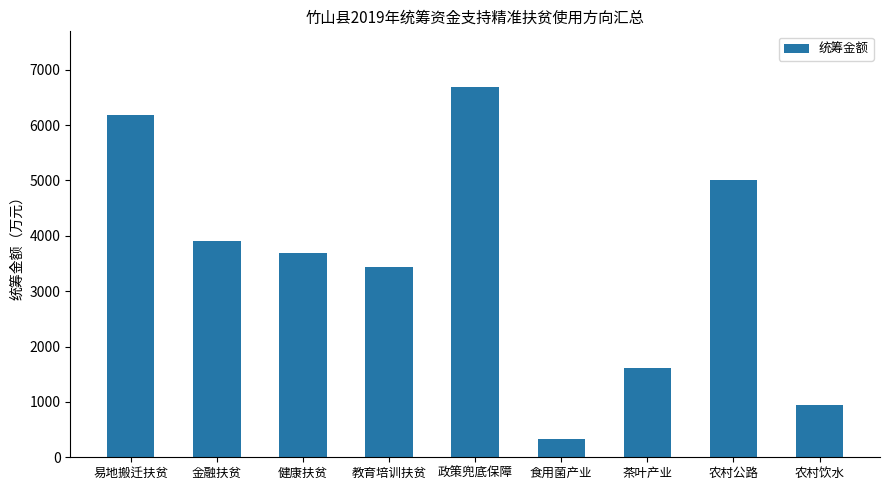

What is the ratio of the value at 农村公路 to the value at 政策兜底保障?

0.7